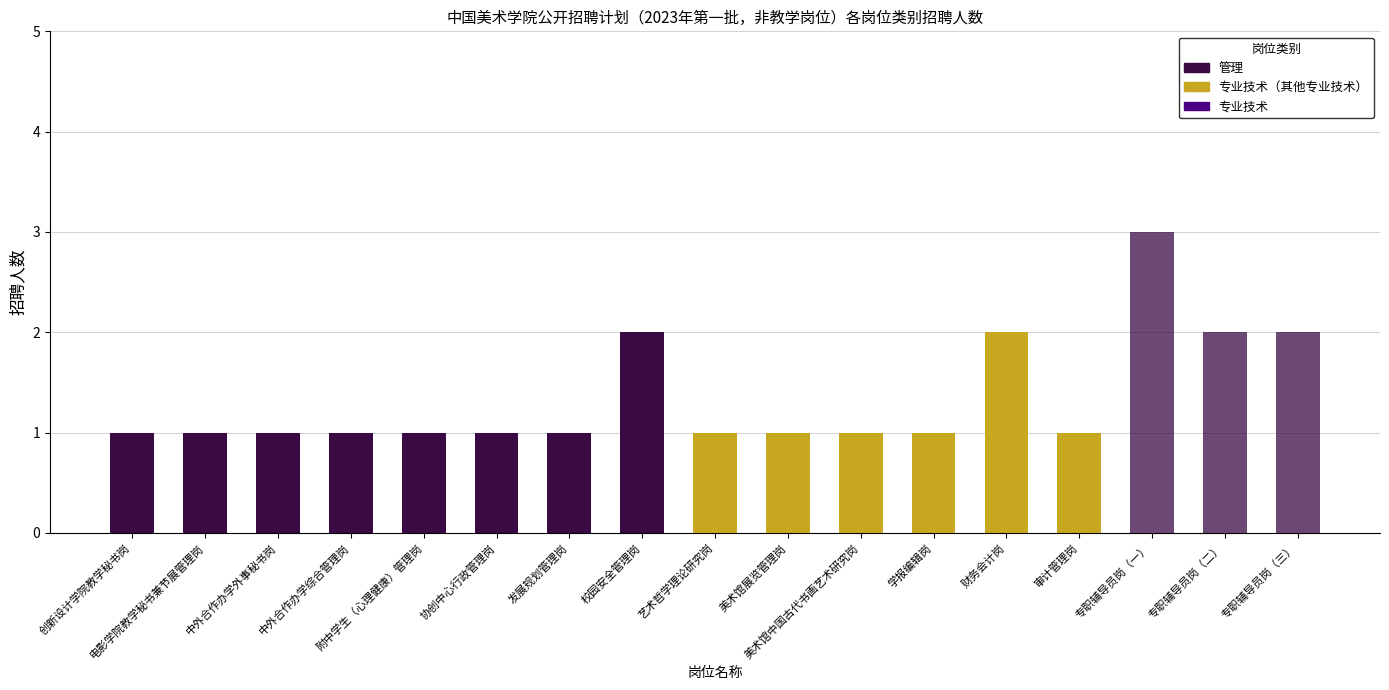

At which category is the sum across all series the highest?

专职辅导员岗（一）